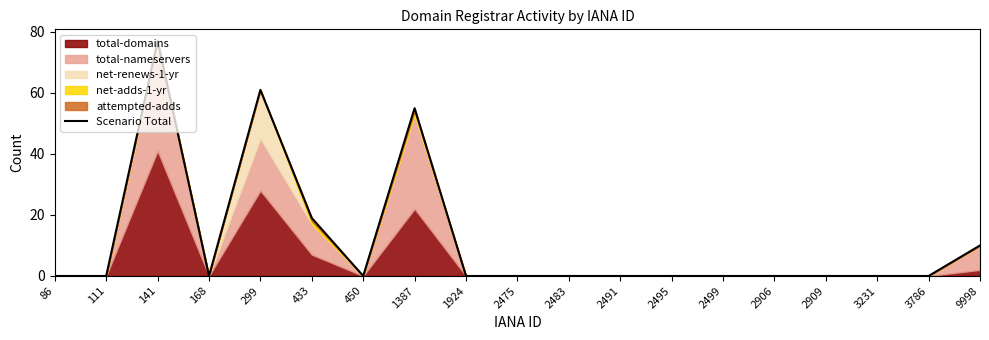

Rank the categories by value from lowest to highest.

86, 111, 168, 450, 1924, 2475, 2483, 2491, 2495, 2499, 2906, 2909, 3231, 3786, 9998, 433, 1387, 299, 141